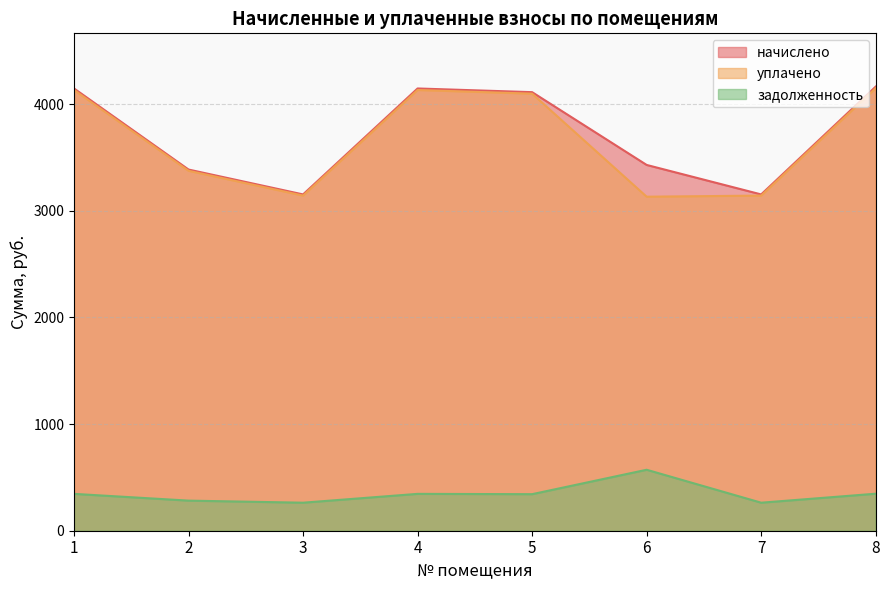

True or false: задолженность and начислено cross at least once.

False